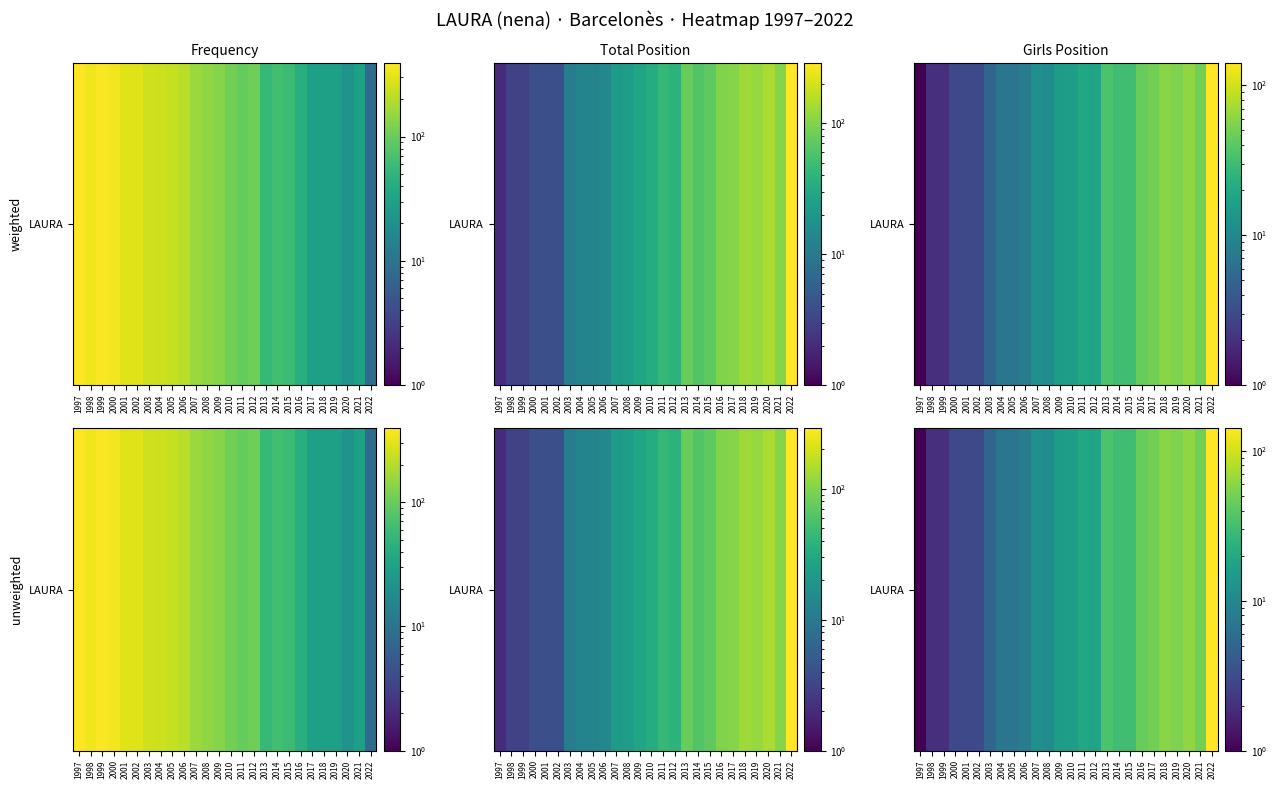

What is the greatest value displayed?

141